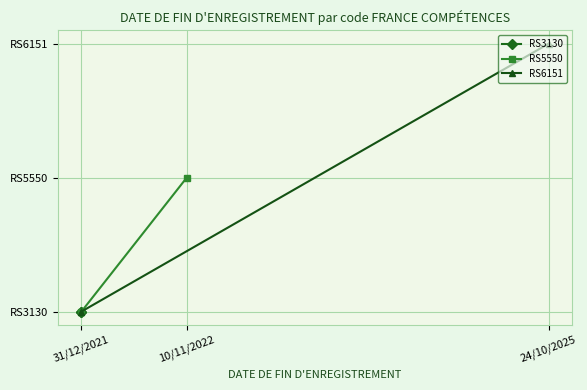

How many RS5550 values are between 1 and 2?

2